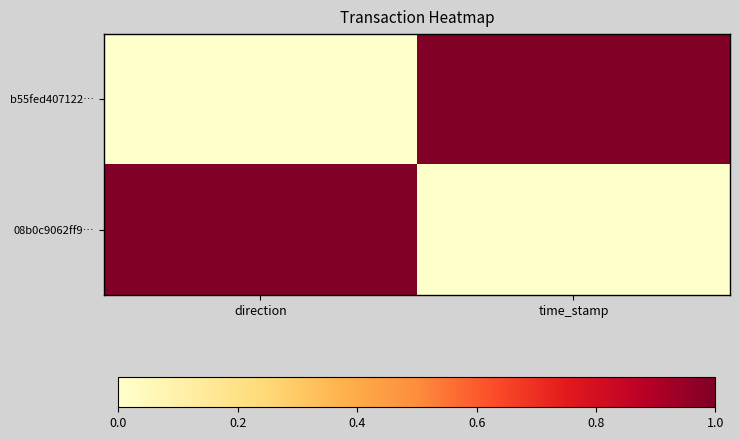

What is the maximum value shown in the chart?

1